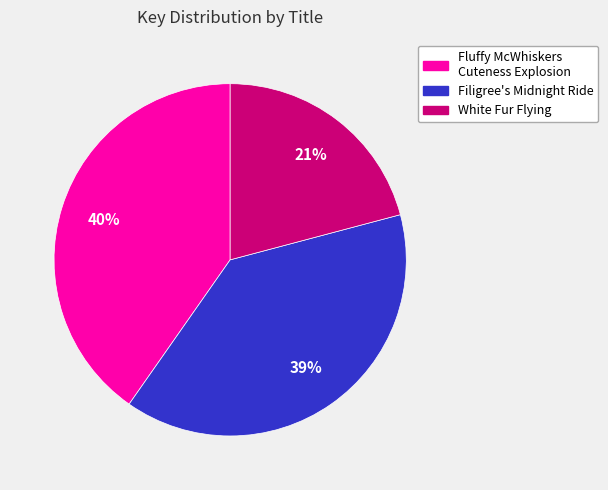

True or false: Fluffy McWhiskers Cuteness Explosion accounts for 29% of the total.

False